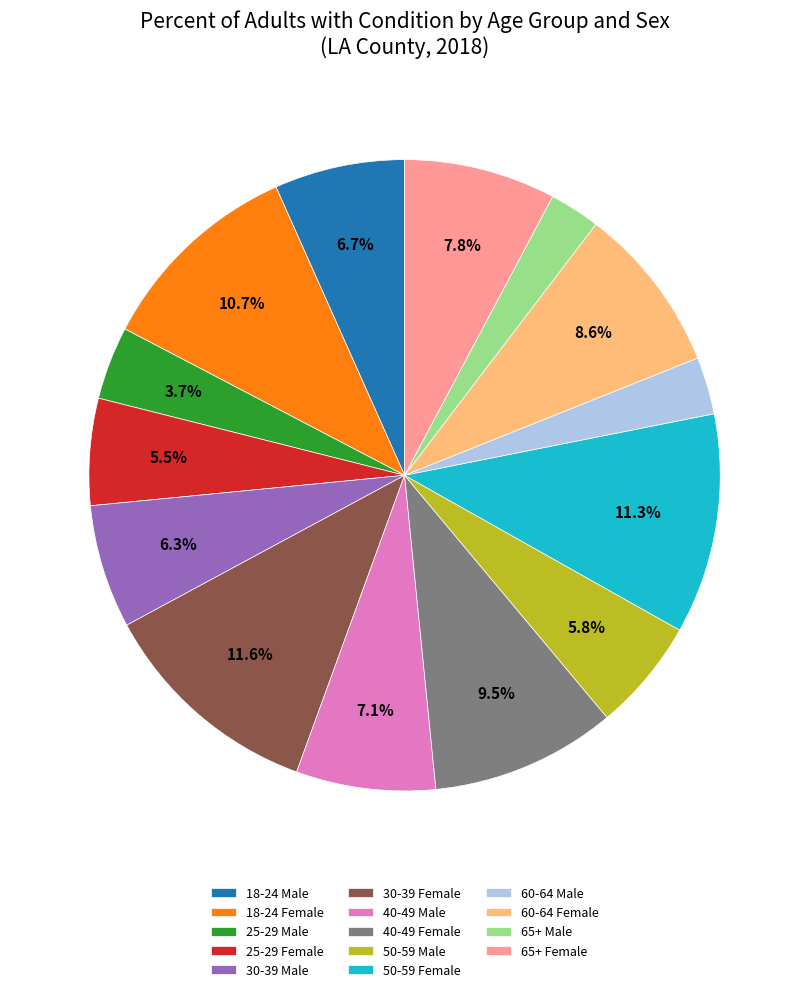

True or false: 18-24 Male accounts for 7% of the total.

True